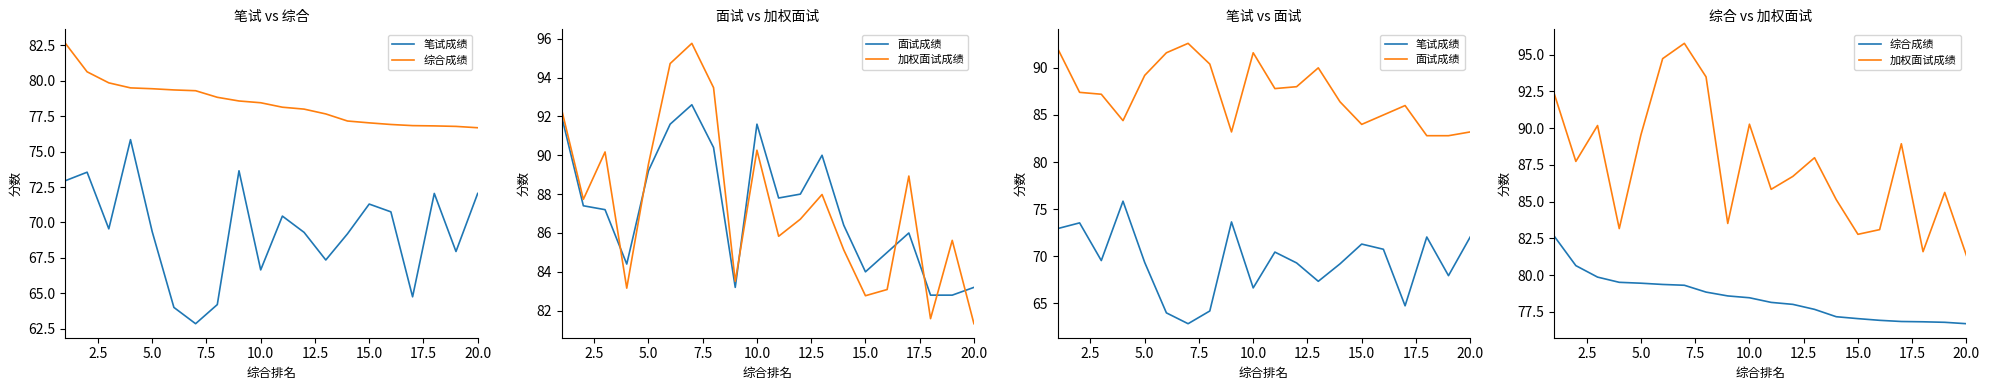

In 笔试成绩, how many points are higher than both neighbors (excluding endpoints)?

6